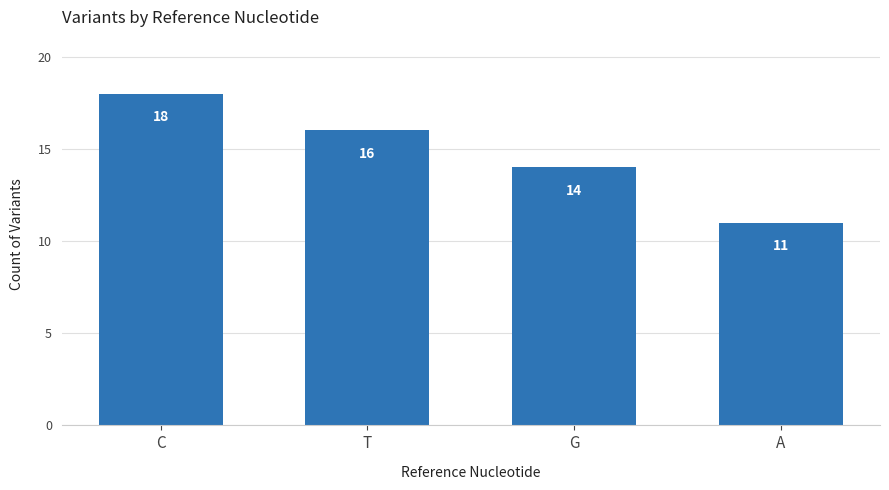

What is the sum of the values at G and C?

32